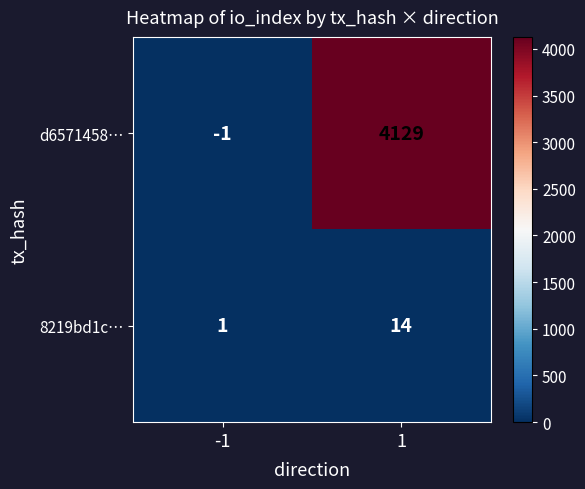

Which series has the largest total across all categories?

d6571458…